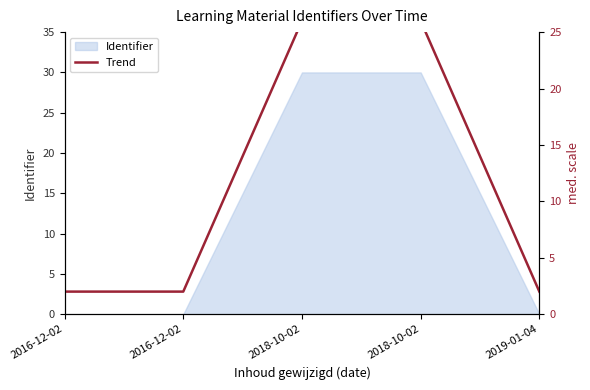

True or false: the data shows 15.1 at 2018-10-02.

False